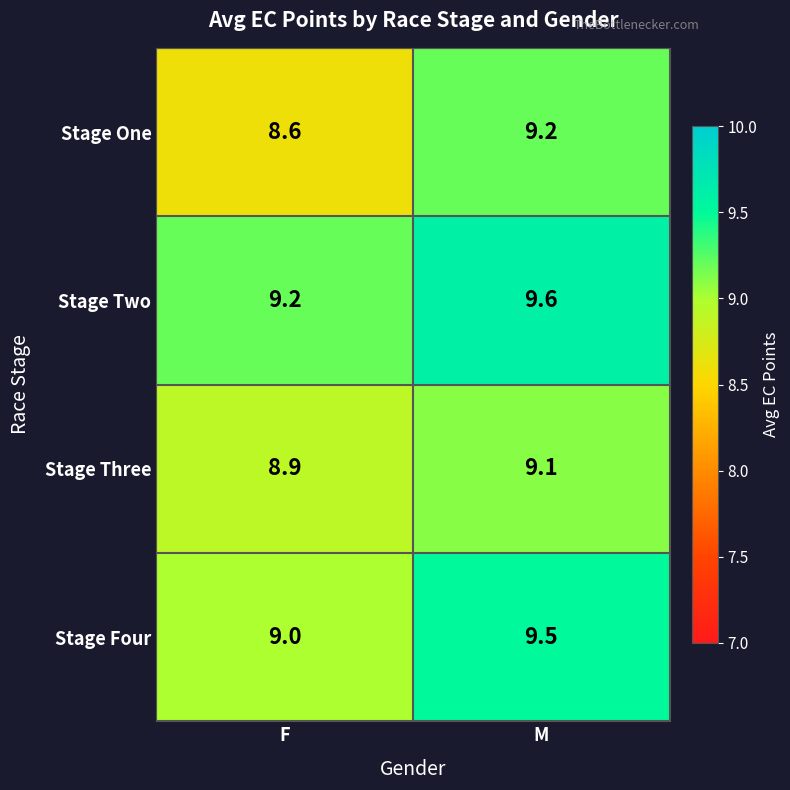

Reading left to right, transcribe all the data shown in this chart.

Stage One: F=8.6	M=9.2
Stage Two: F=9.2	M=9.6
Stage Three: F=8.9	M=9.1
Stage Four: F=9.0	M=9.5